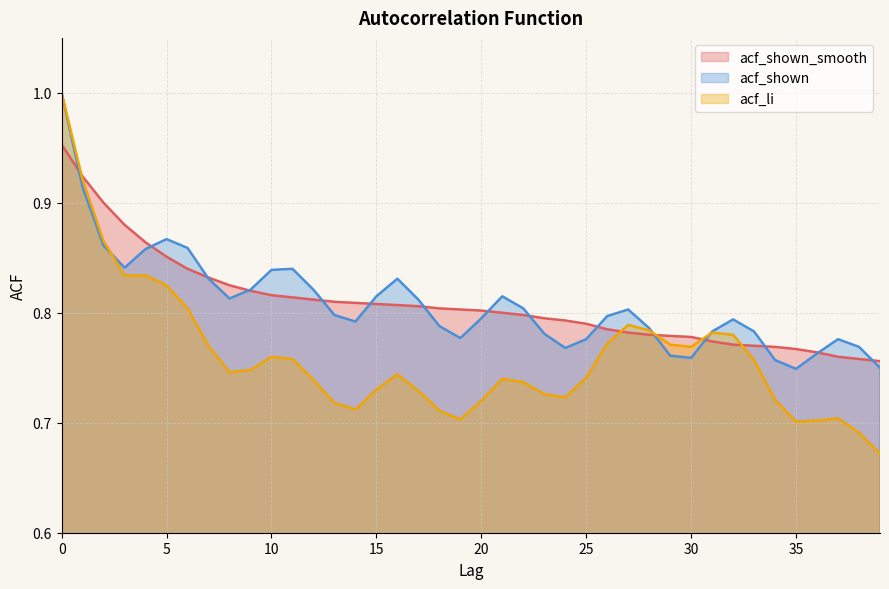

What are all the series names shown in the legend?

acf_shown_smooth, acf_shown, acf_li